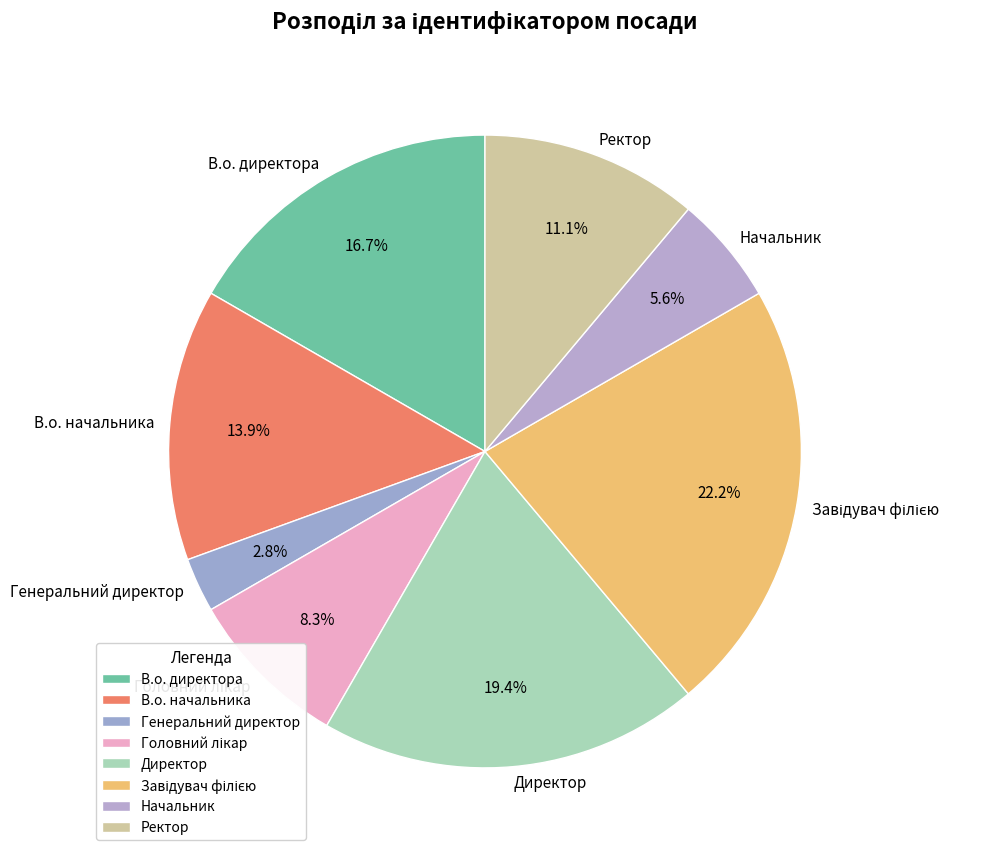

Do В.о. начальника and В.о. директора together represent more than half of the pie?

No